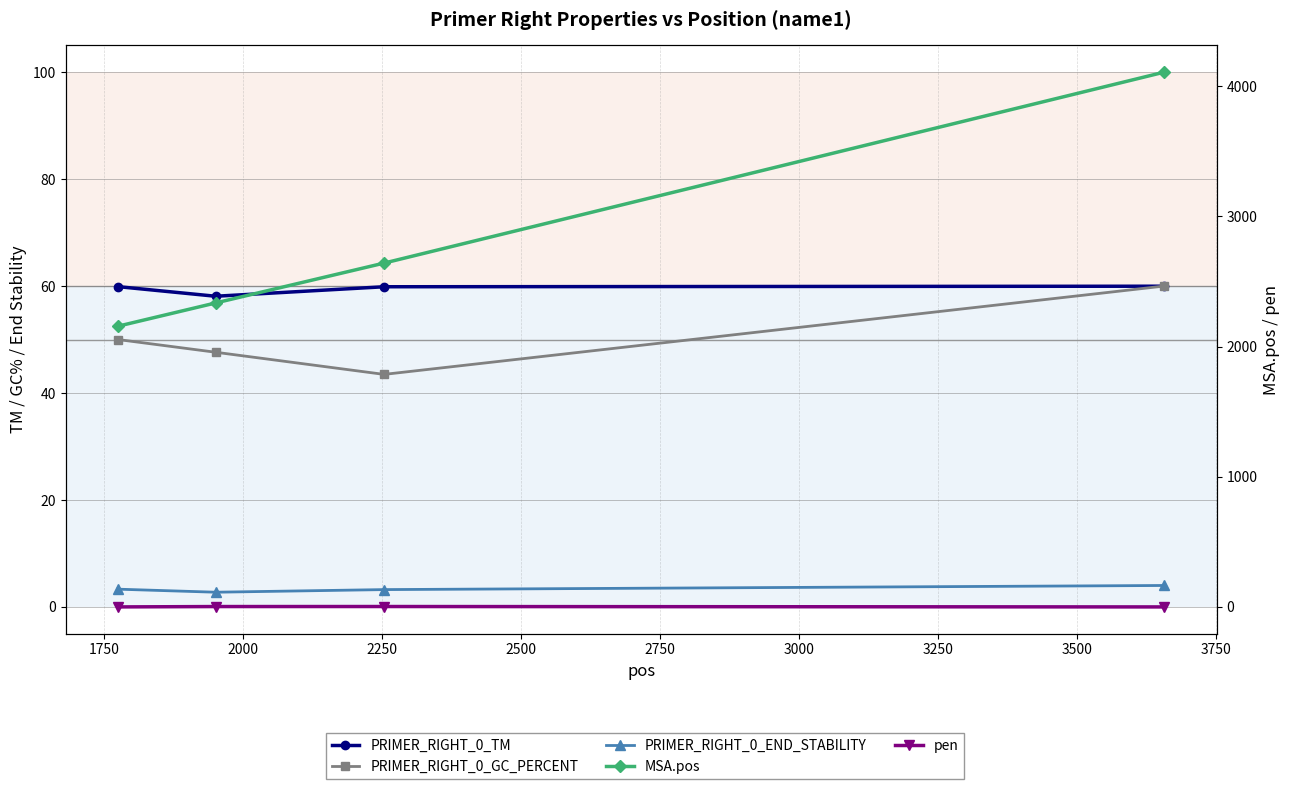

Is this an area chart (filled region under the line)?

No